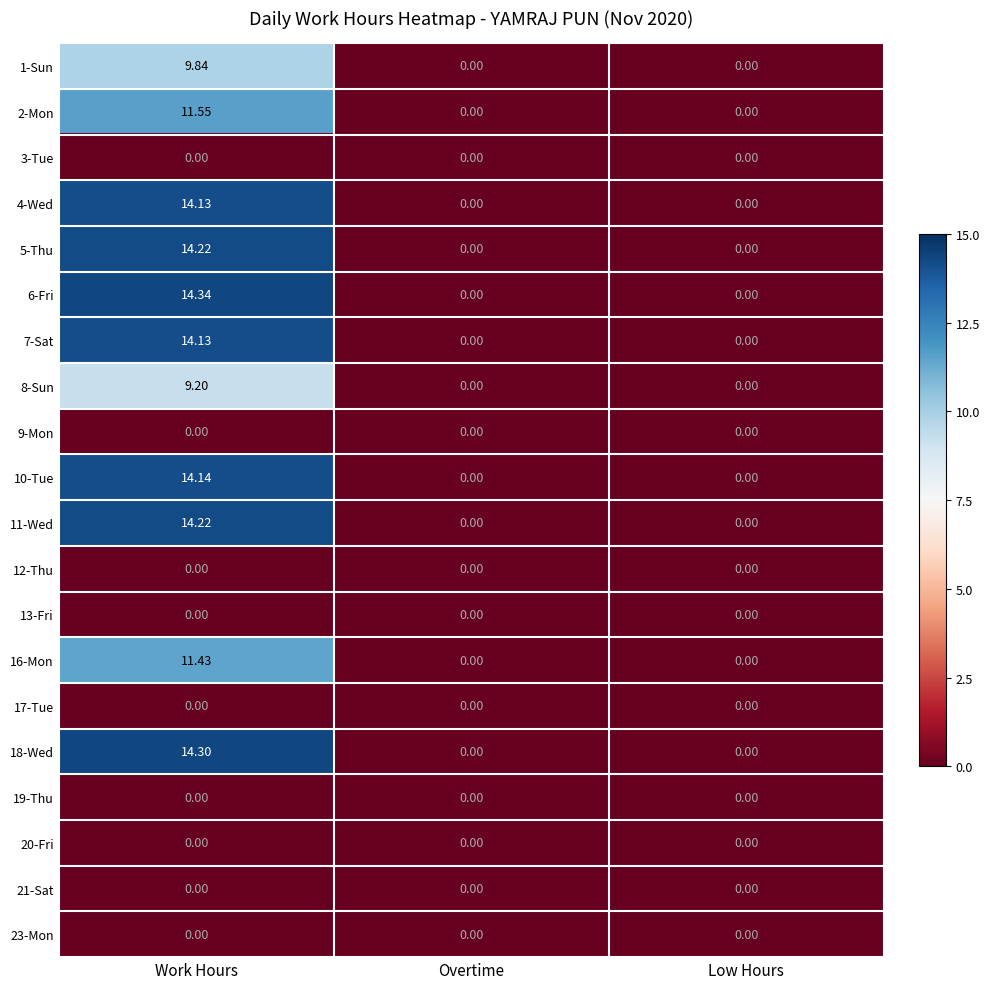

Which category has the highest value in the 1-Sun series?

Work Hours